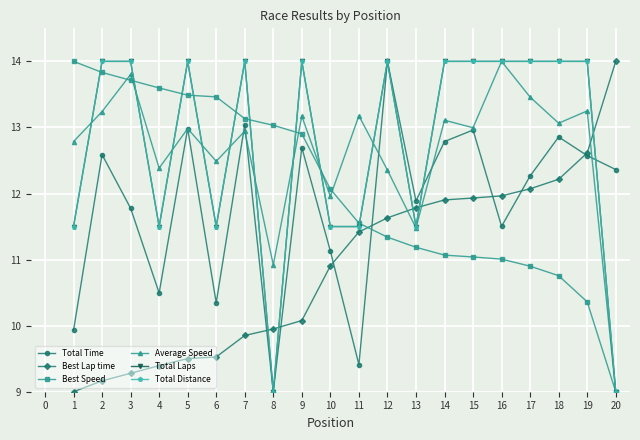

Is this an area chart (filled region under the line)?

No